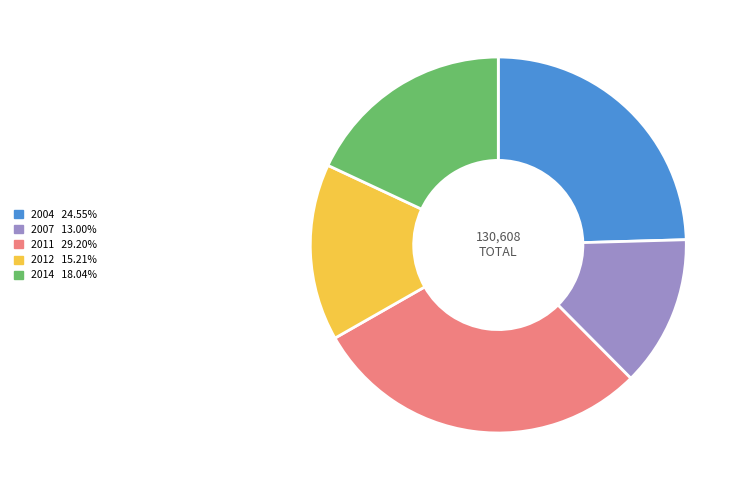

Does any single category account for the majority?

No